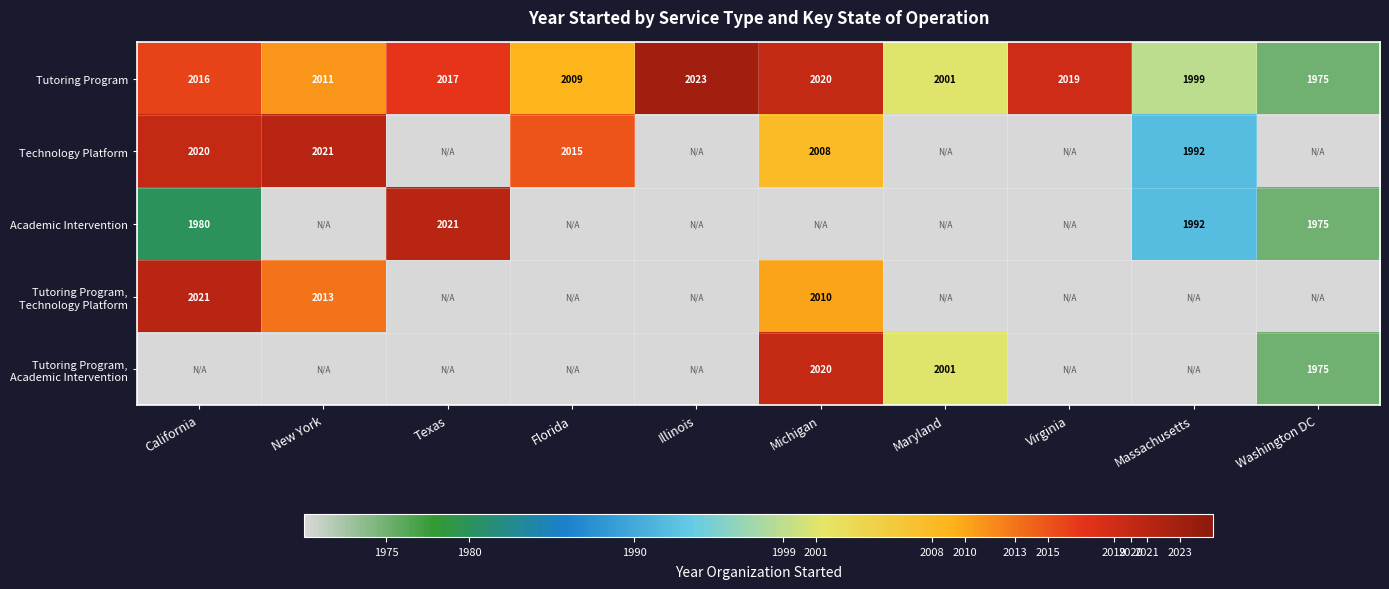

What is the average value of the Tutoring Program series?

2009